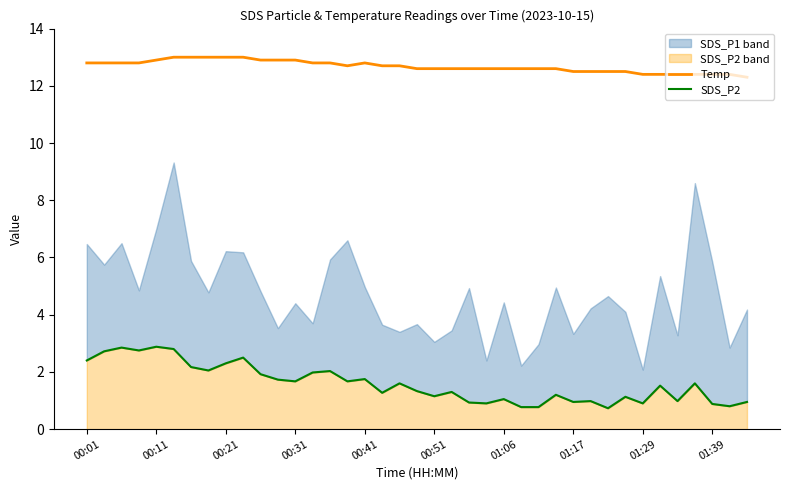

What is the lowest value of the Temp series?

12.3